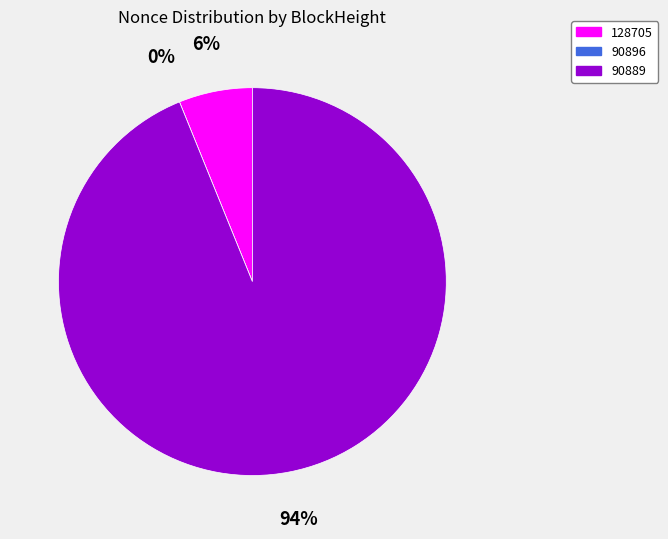

Do 128705 and 90896 together represent more than half of the pie?

No